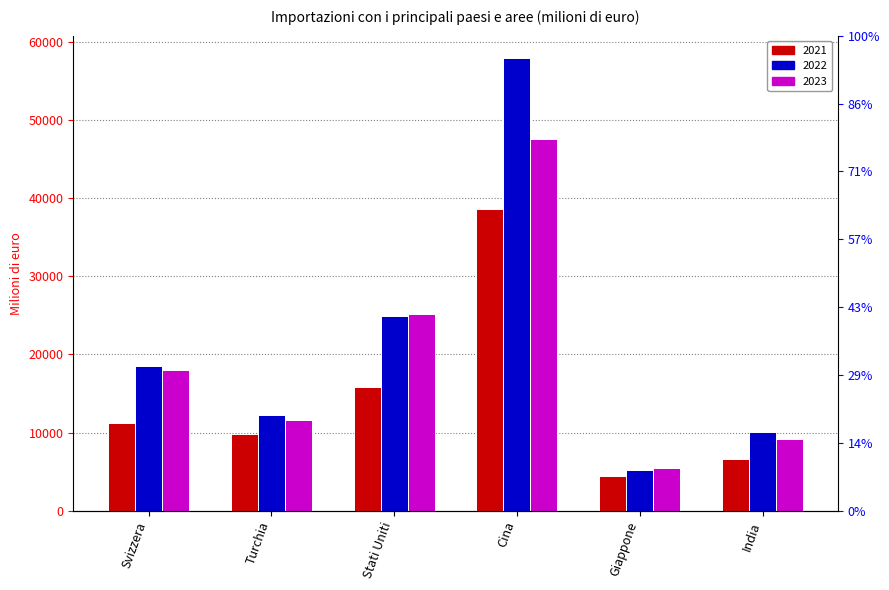

What is the total value across all series at Stati Uniti?

65886.1